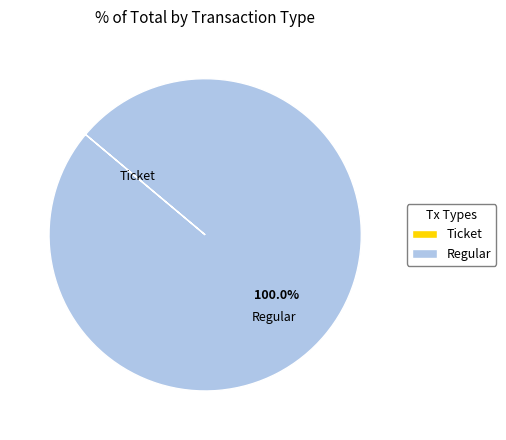

Does Regular represent more than half of the total?

Yes